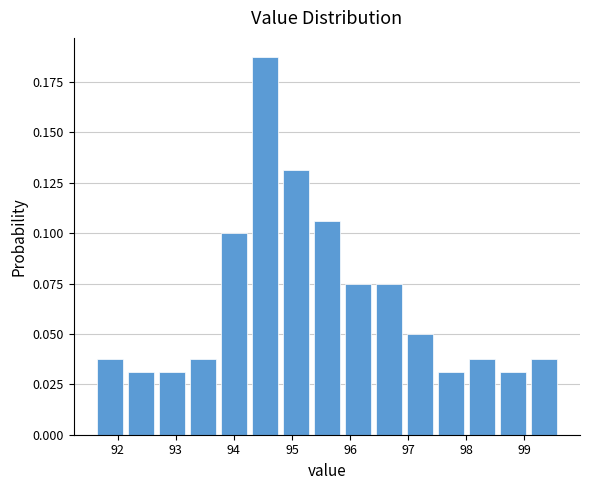

How tall is the bar that spans 91.6 to 92.1 on the x-axis? Neither the bar edges nor the heights are printed on the chart, so give them approximately, as read against the axes.

0.040